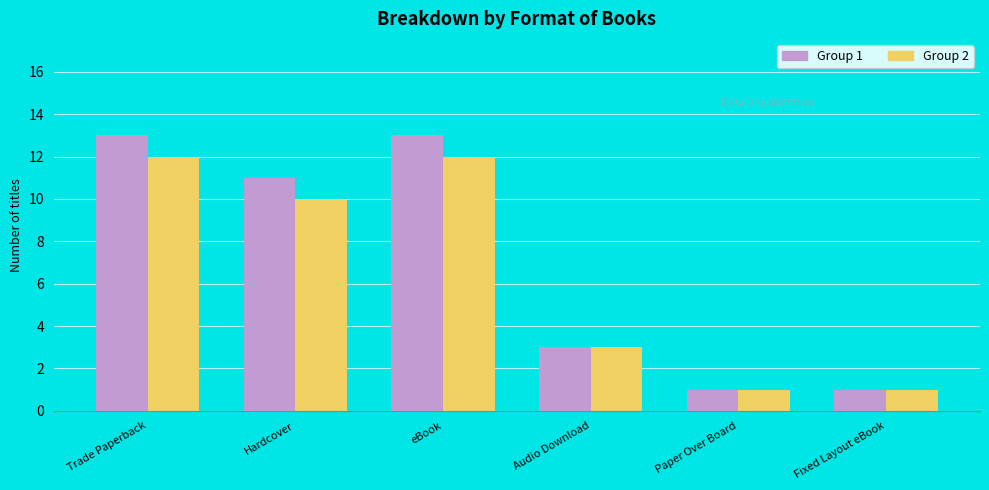

At how many categories does at least one series exceed 2?

4